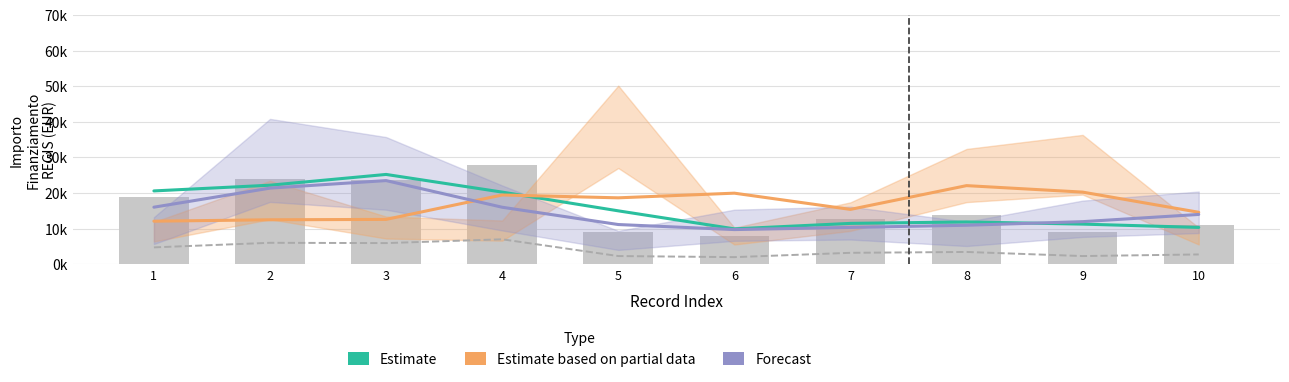

Which series has the largest total across all categories?

Estimate based on partial data